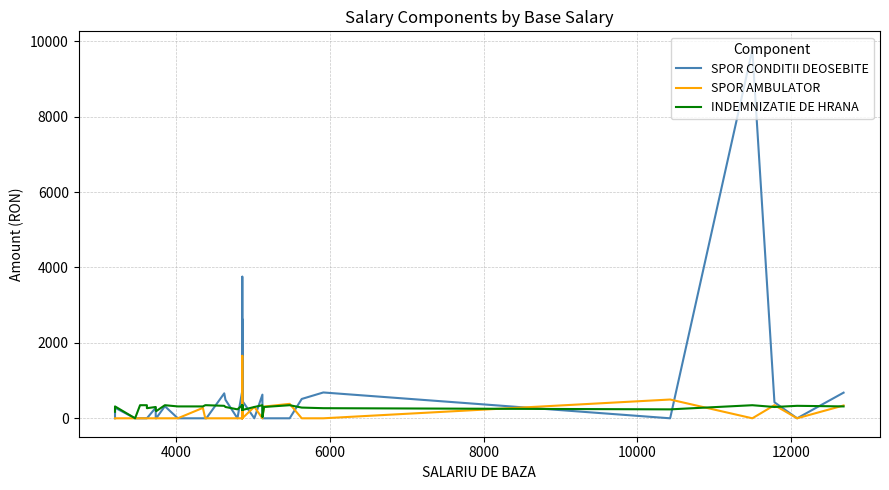

Reading left to right, transcribe all the data shown in this chart.

SPOR CONDITII DEOSEBITE: 0	280	0	0	0	0	281	0	0	320	320	0	0	0	0	662	491	0	729	0	2628	1657	0	0	563	3755	0	464	0	627	0	0	0	513	685	0	9775	425	0	680
SPOR AMBULATOR: 0	0	0	0	0	0	0	0	0	0	0	0	276	0	0	0	0	0	0	232	0	1657	340	263	0	0	340	0	303	0	0	311	383	0	0	498	0	348	0	340
INDEMNIZATIE DE HRANA: 174	315	0	347	347	268	300	237	189	347	347	315	315	347	347	331	300	237	347	237	221	237	347	268	268	315	347	221	300	347	32	300	347	284	268	237	347	300	331	315